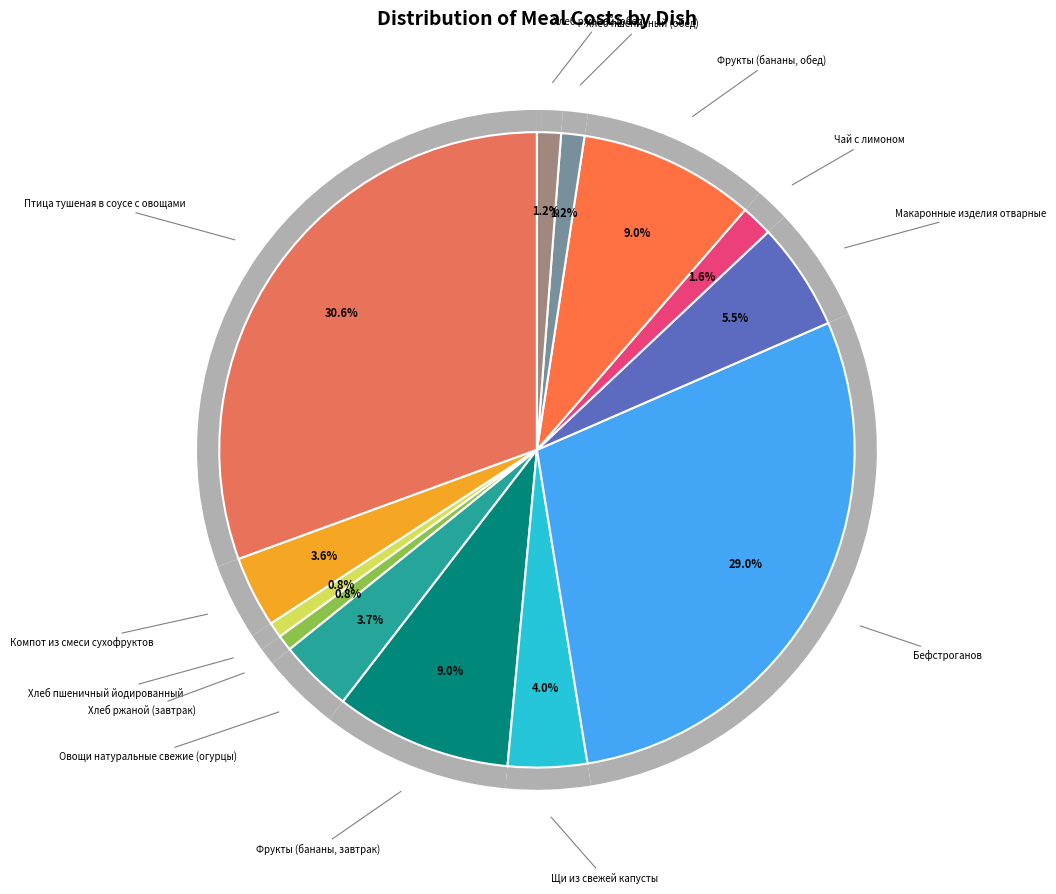

The Щи из свежей капусты slice represents 4% of the pie. True or false?

True